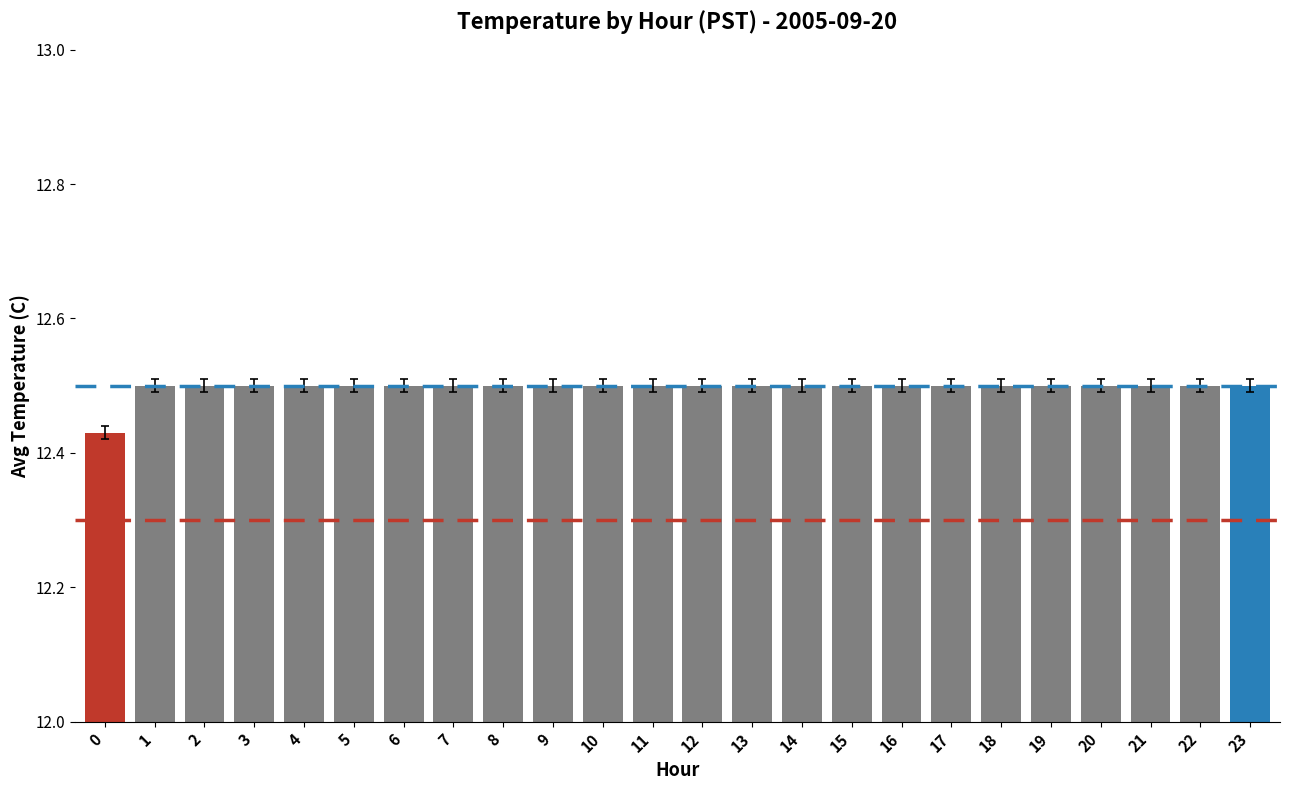

What is the value of the 15th bar from the left?

12.5